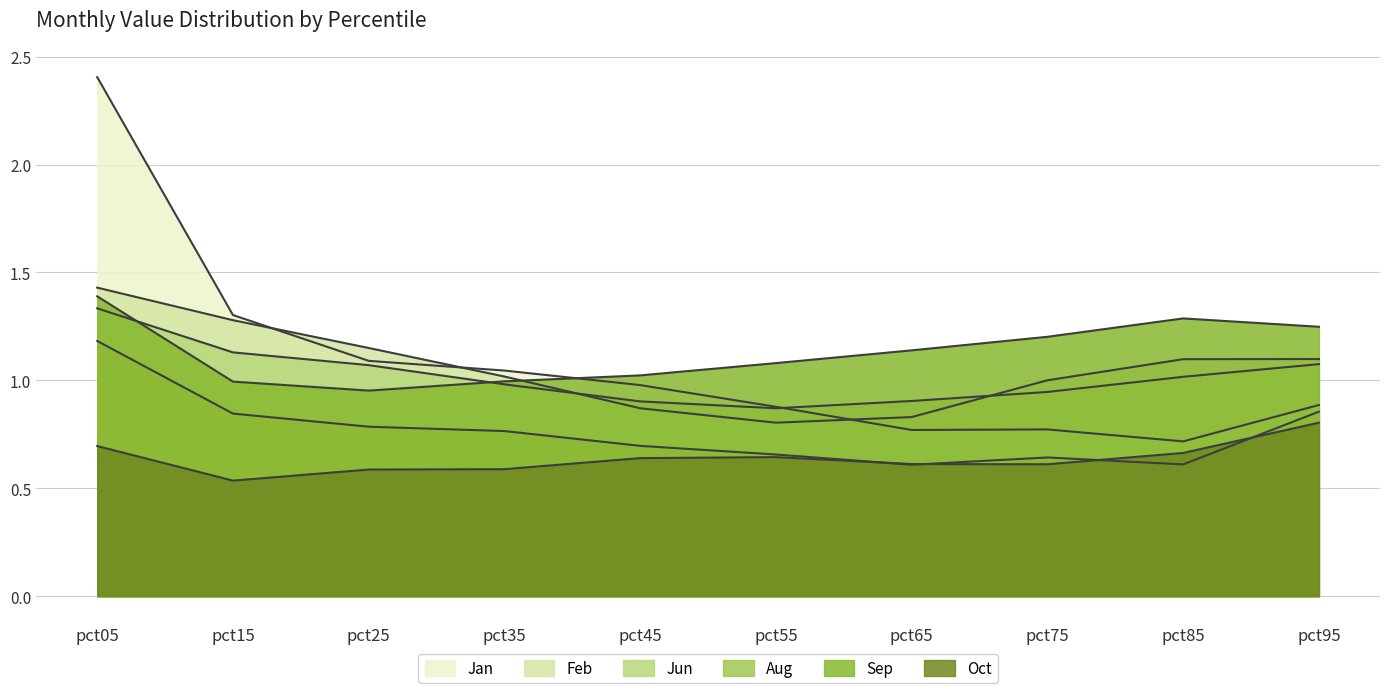

True or false: Feb has a value of 1.3 at pct15.

True